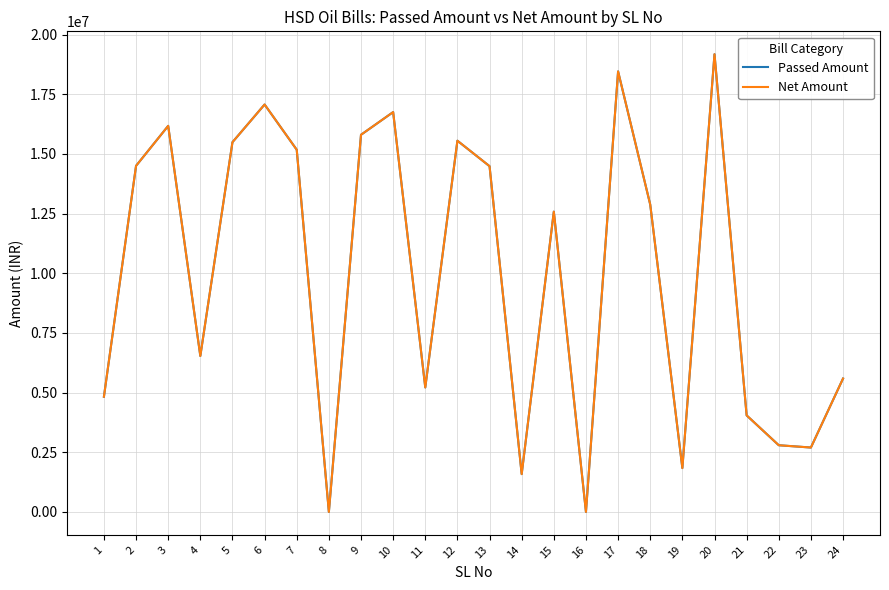

Does the chart display data point markers on the line(s)?

No